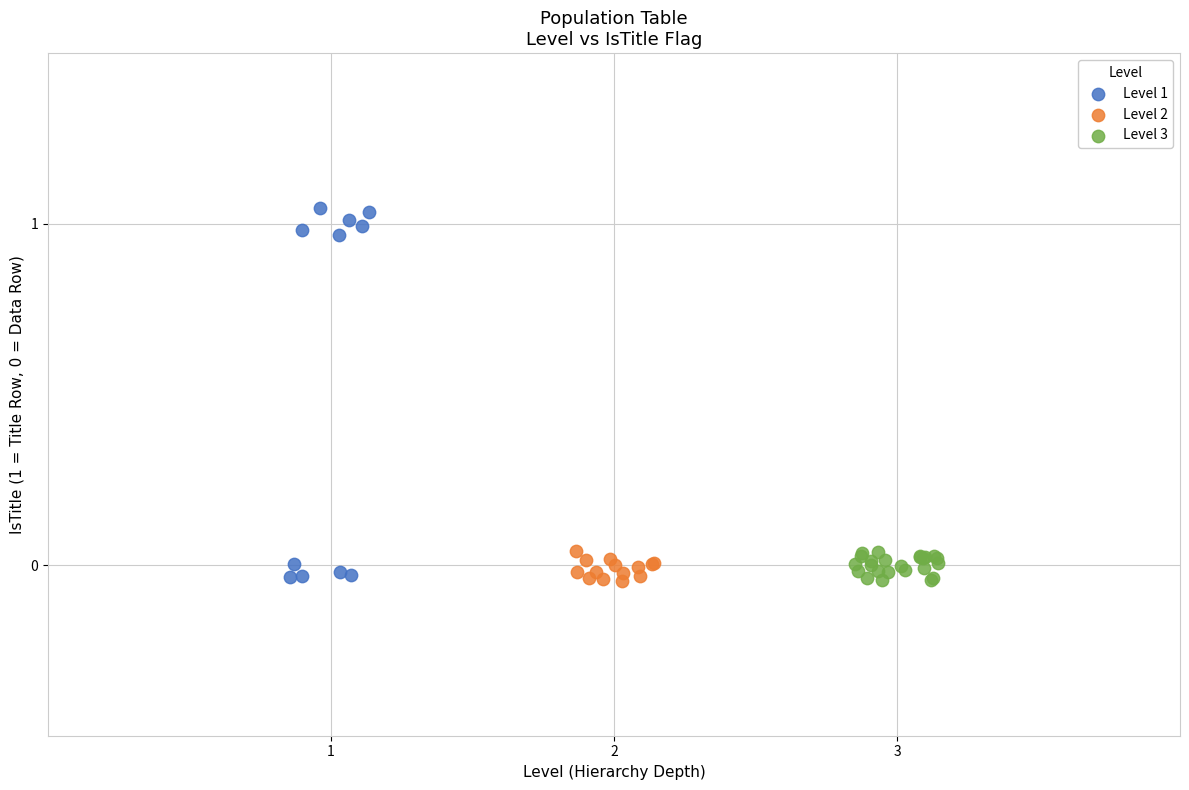

What are all the series names shown in the legend?

Level 1, Level 2, Level 3